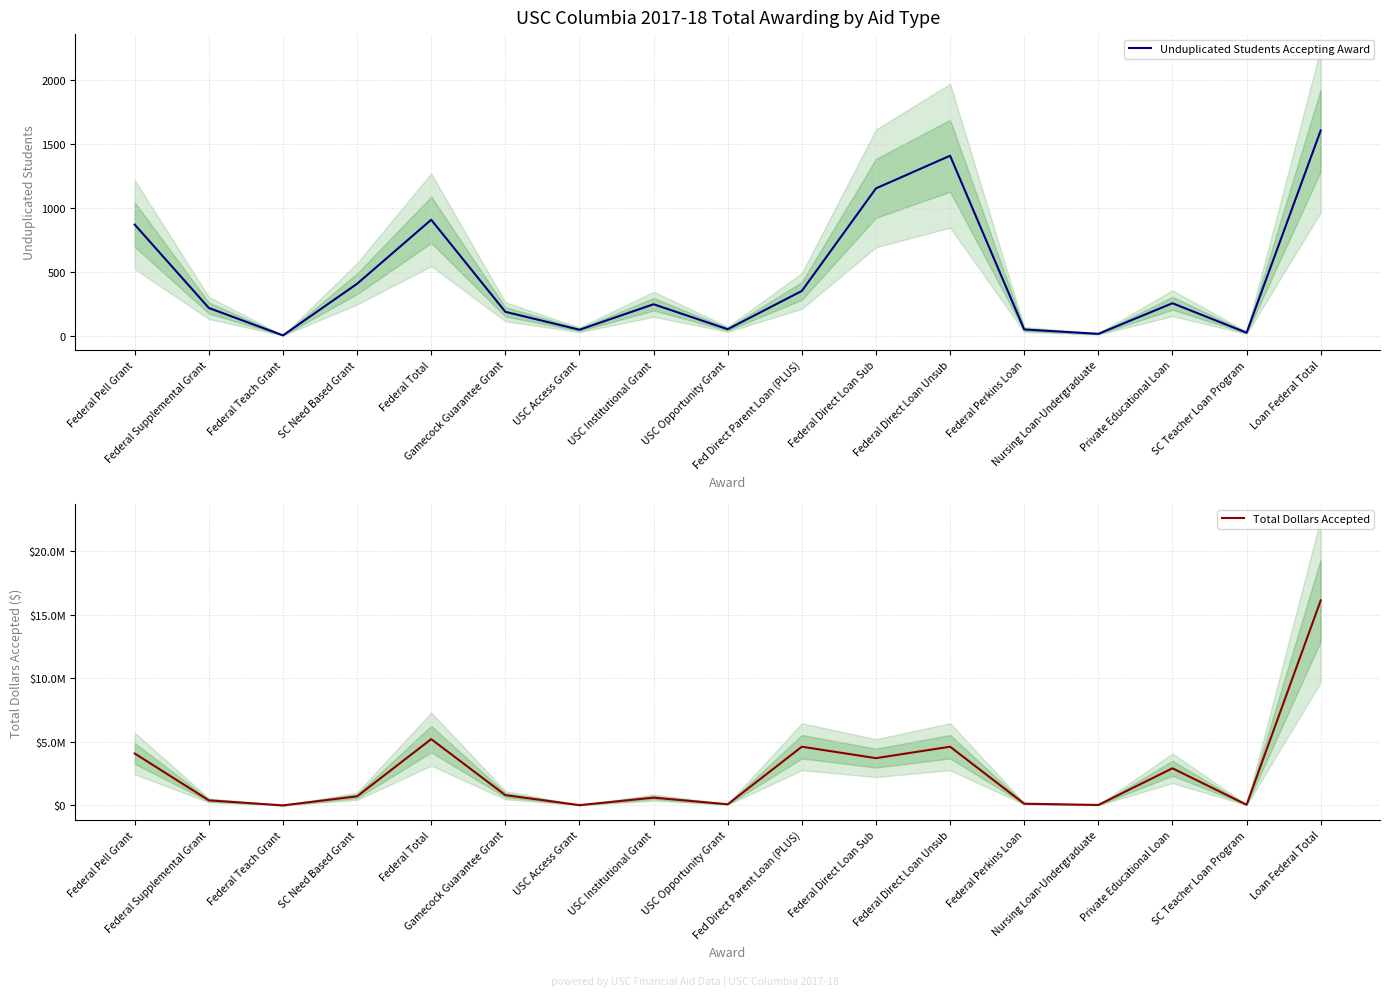

Reading left to right, extract all data points from this chart.

Unduplicated Students Accepting Award: 867	216	2	405	905	186	46	245	50	349	1150	1405	48	14	253	23	1602
Total Dollars Accepted: 4089250	401751	7448	721525	5219974	814500	27300	616328	94089	4622552	3724264	4623290	139644	39600	2925493	56250	16131093